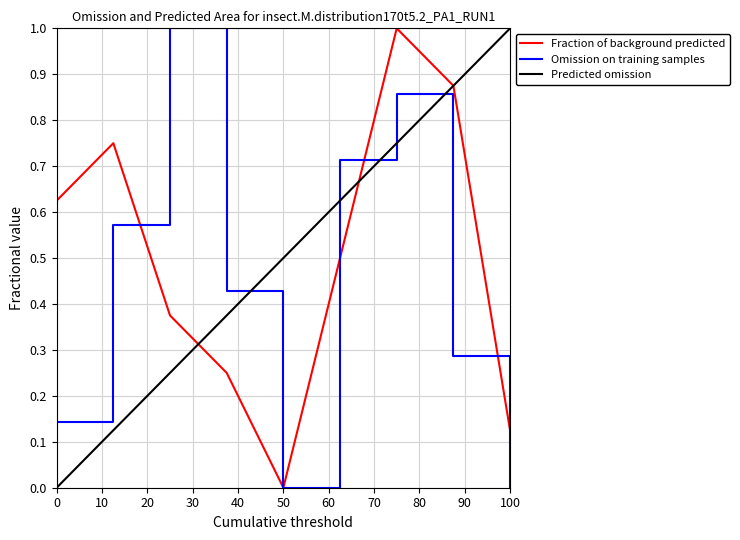

What is the greatest value displayed?

1.0